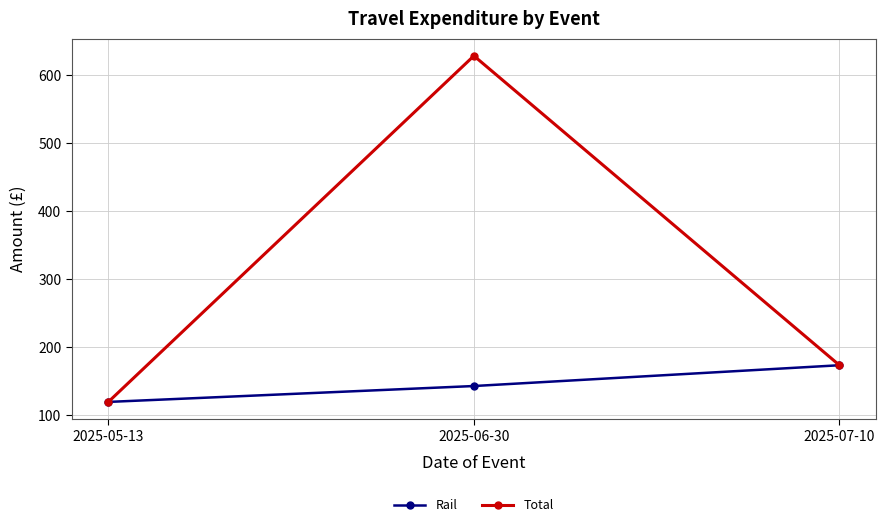

At which category is the sum across all series the highest?

2025-06-30